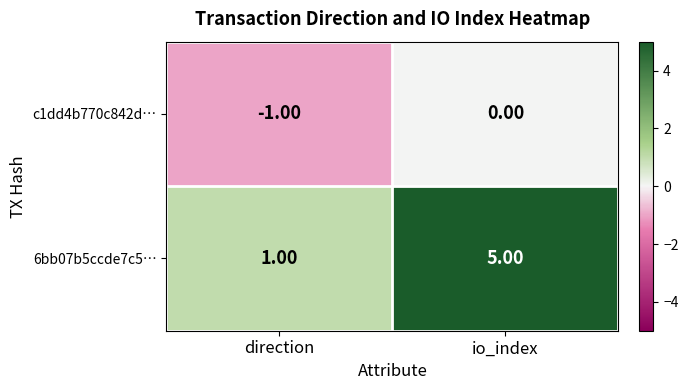

Which label corresponds to the largest value in the chart?

io_index